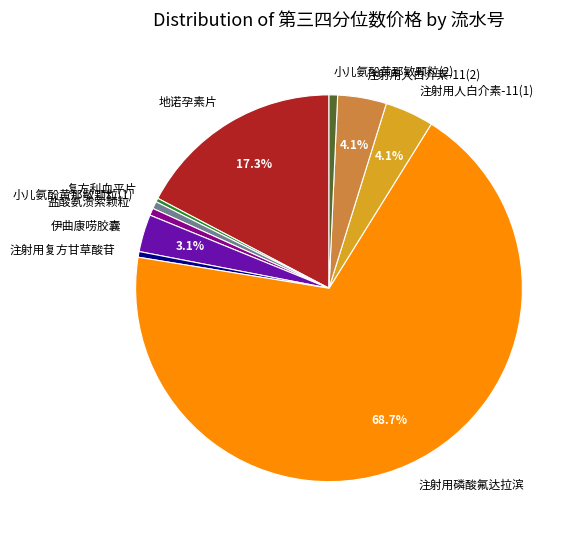

Is there any slice that represents more than half of the pie?

Yes